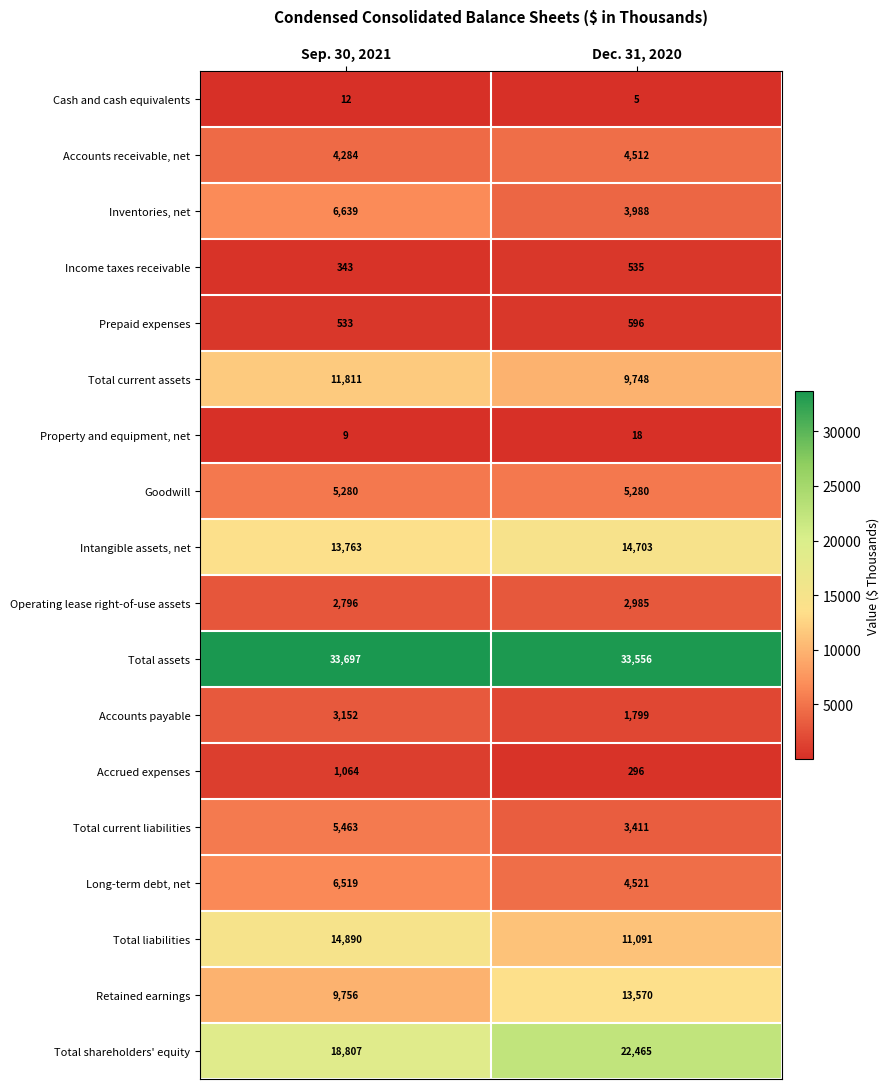

Where is Accounts payable nearest to the value 2475?

Dec. 31, 2020